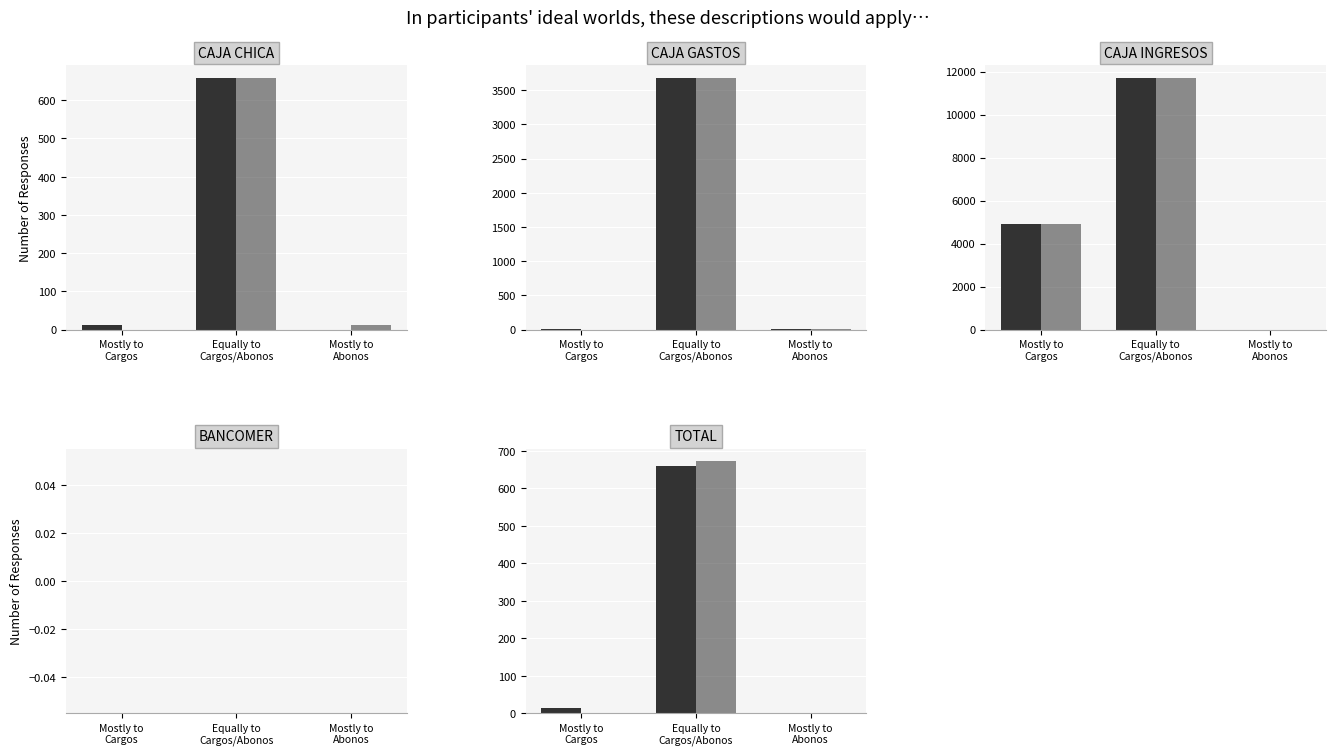

Count the number of data series in this chart.

2